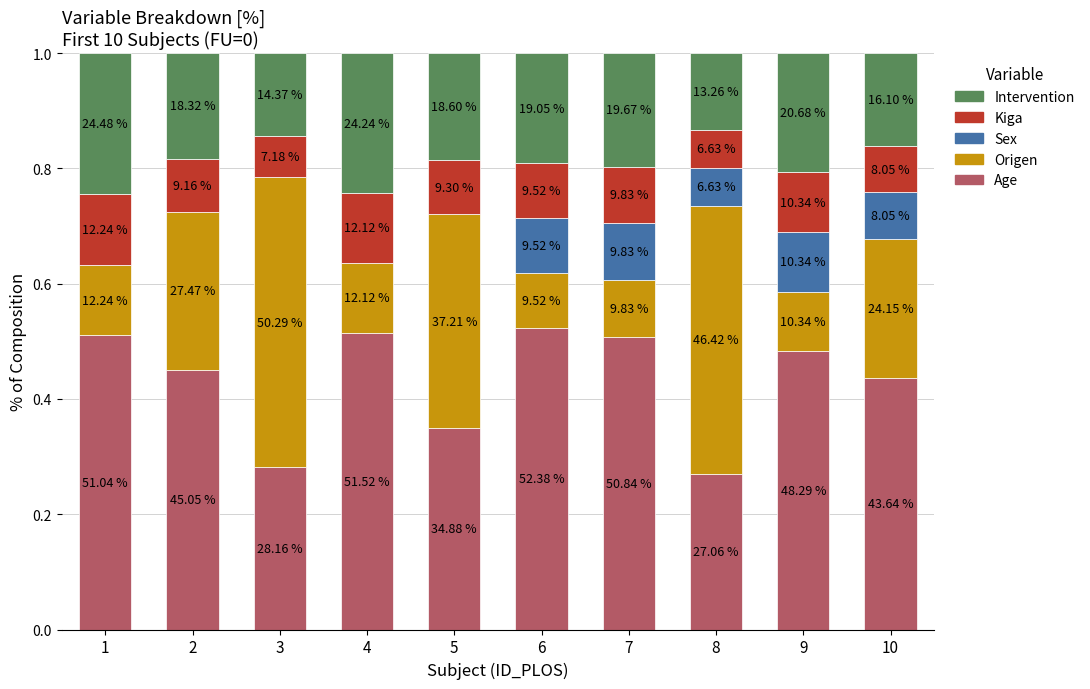

Which has a higher value, 8 or 7?

7